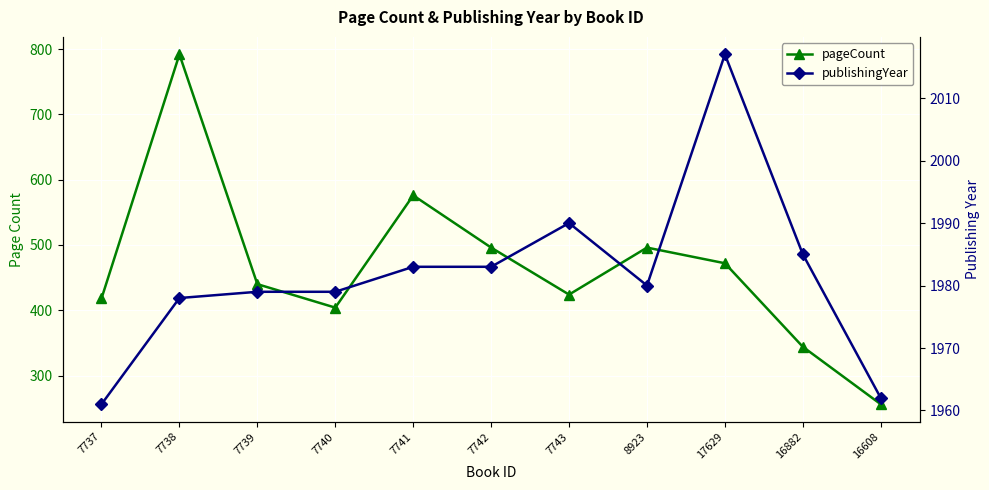

Which series has the largest total across all categories?

publishingYear